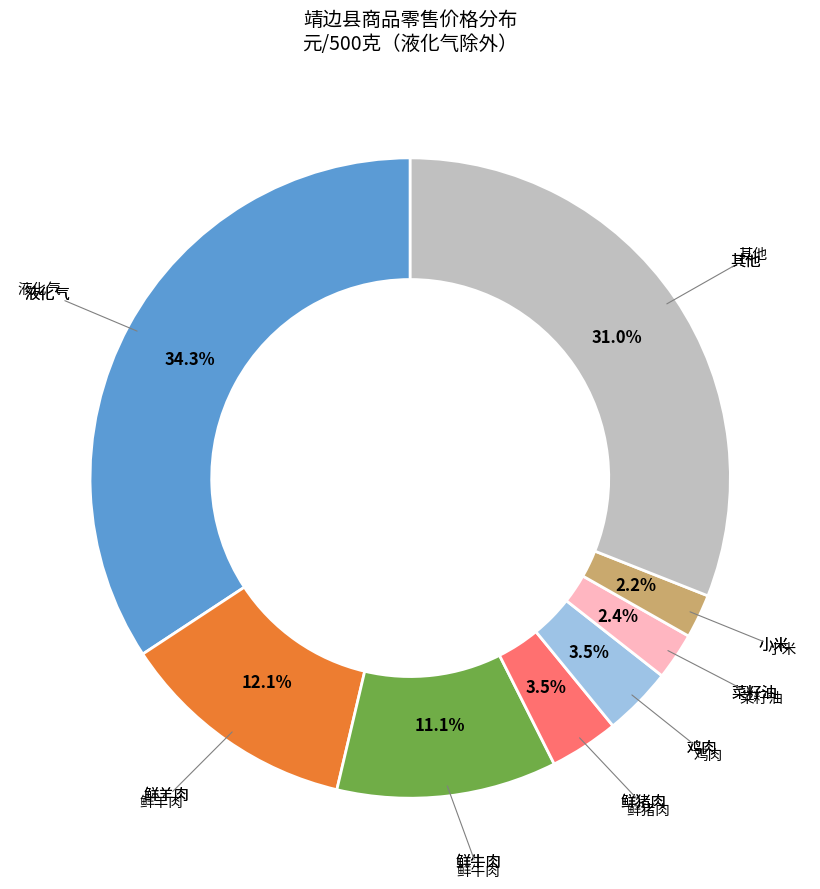

Is there a majority slice in this chart?

No